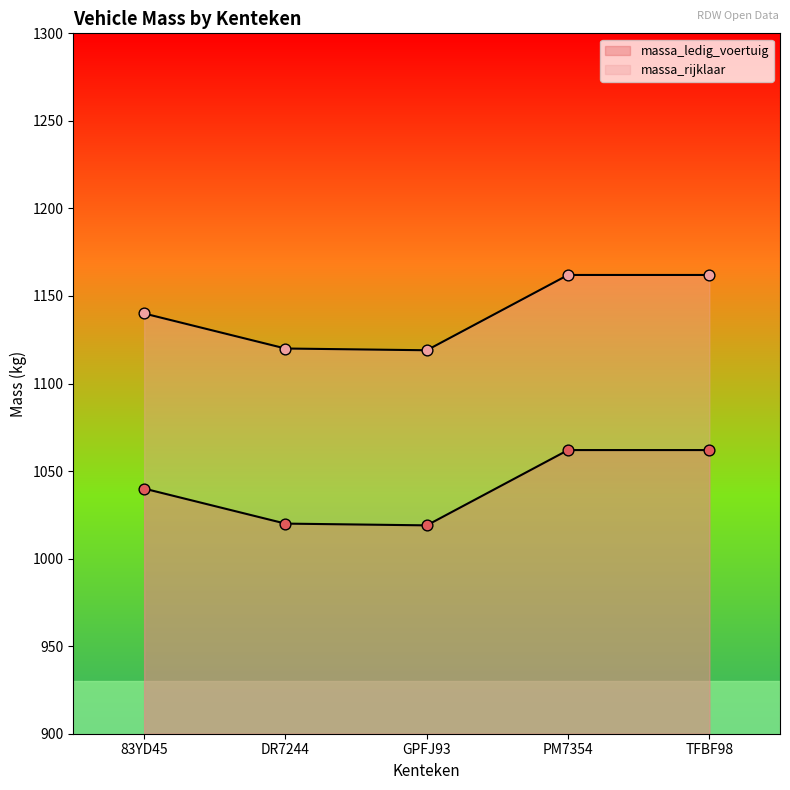

Which series contains the lowest Y value?

massa_ledig_voertuig